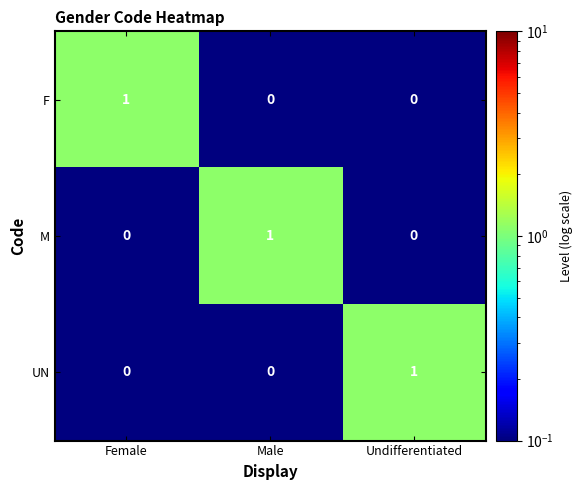

At which label does M reach its peak?

Male